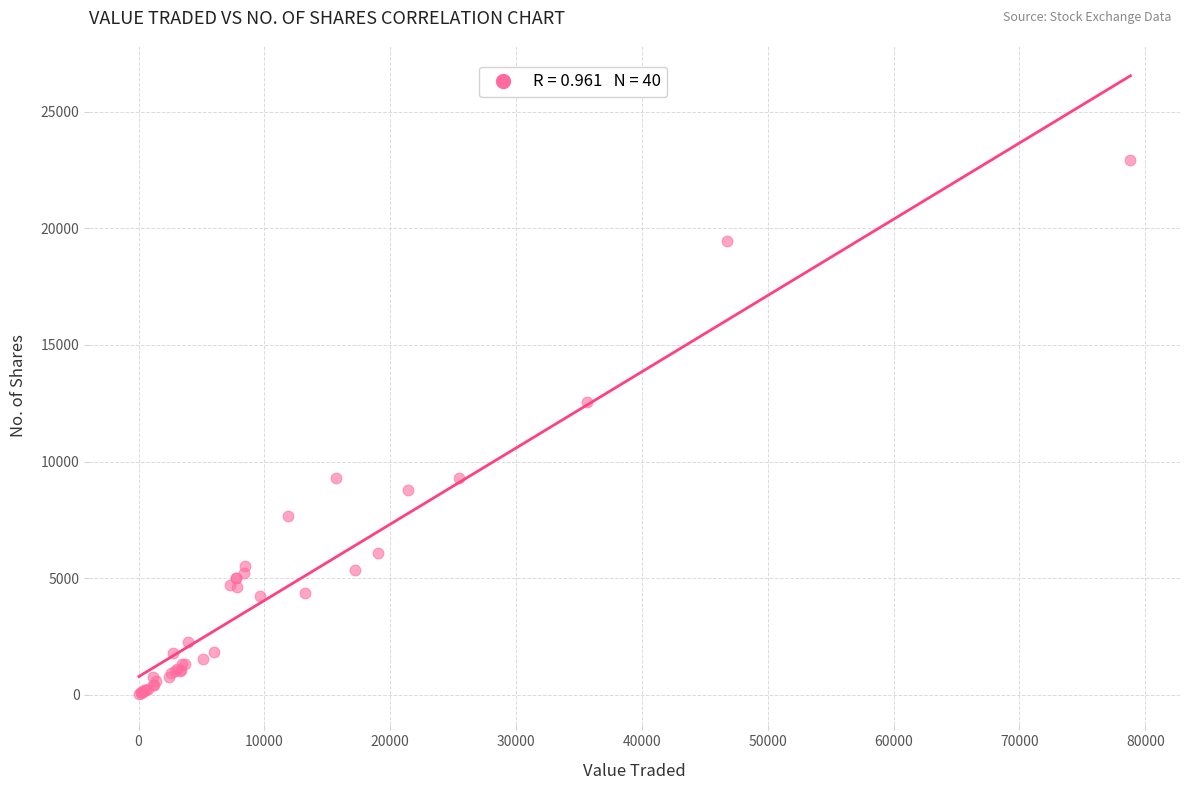

What Y value in the scatter plot is closest to 11473?

12548